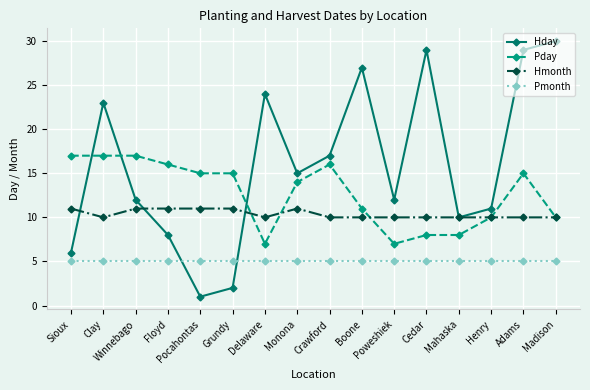

How many lines are shown in the chart?

4